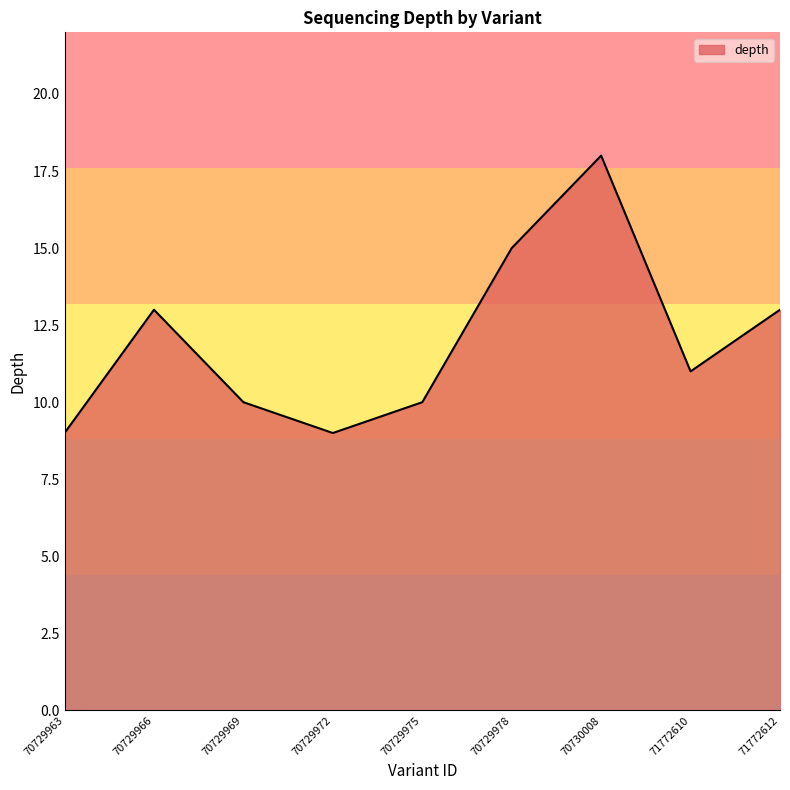

Which has a higher value, 70729966 or 70729975?

70729966